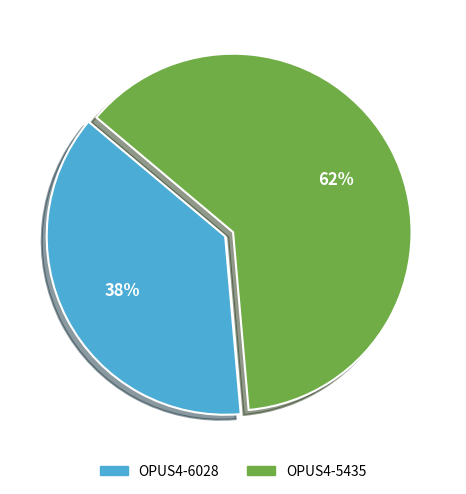

Combined, do OPUS4-6028 and OPUS4-5435 account for over 50%?

Yes